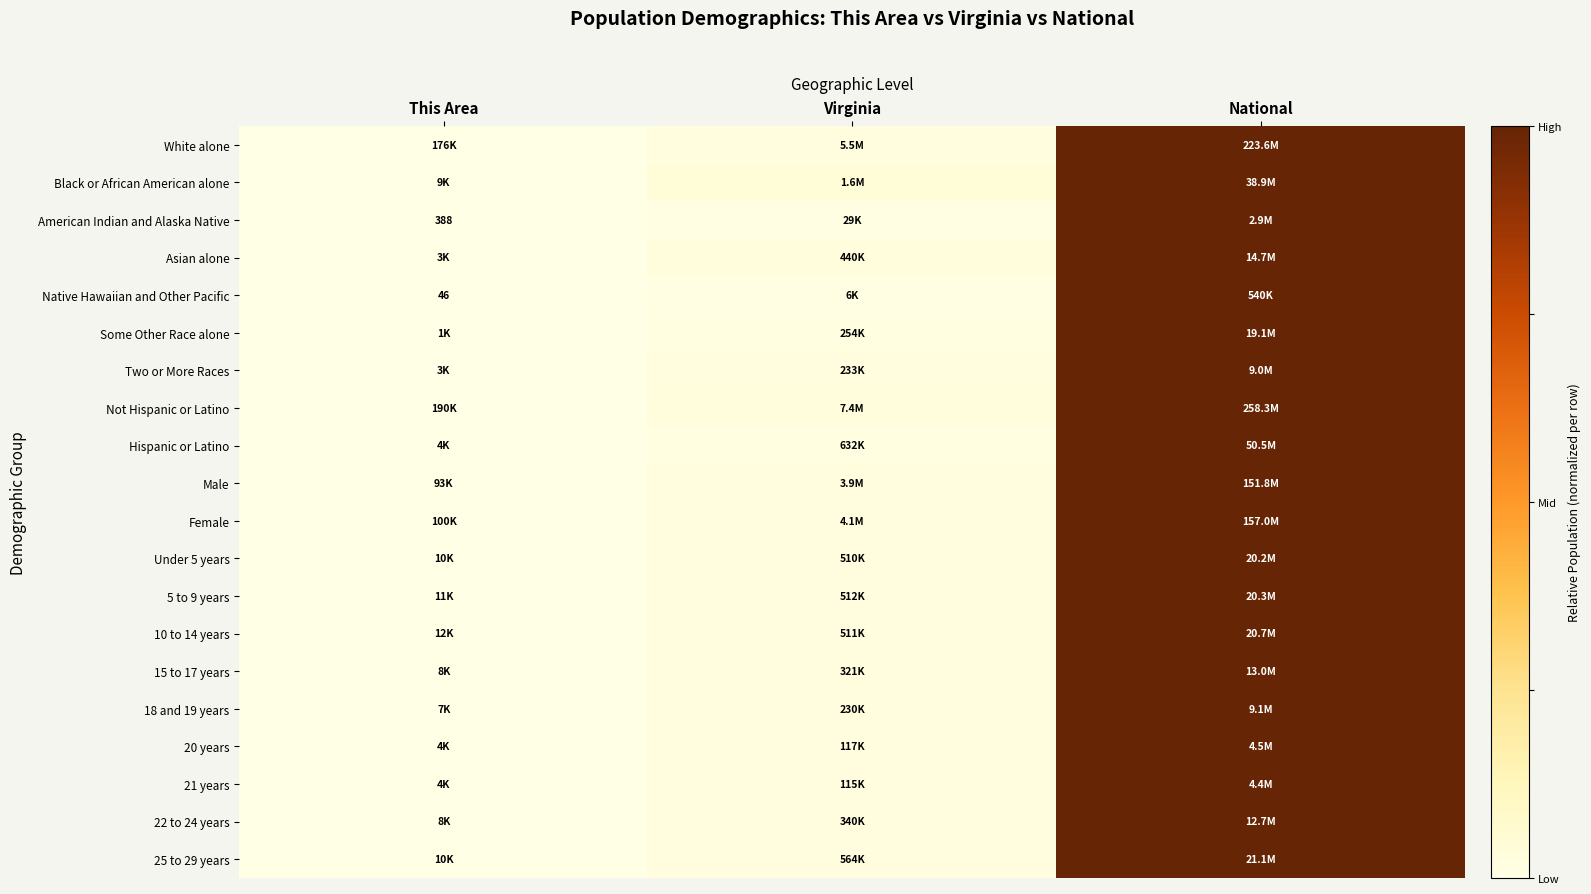

Which category has the lowest value in the 25 to 29 years series?

This Area